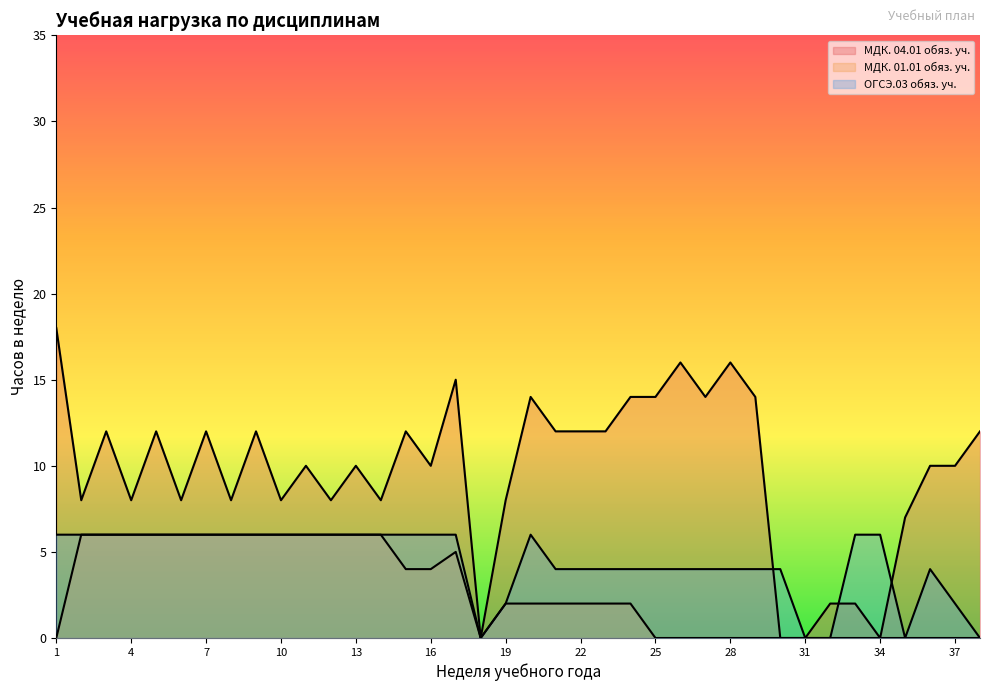

Which category has the highest value across all series?

1